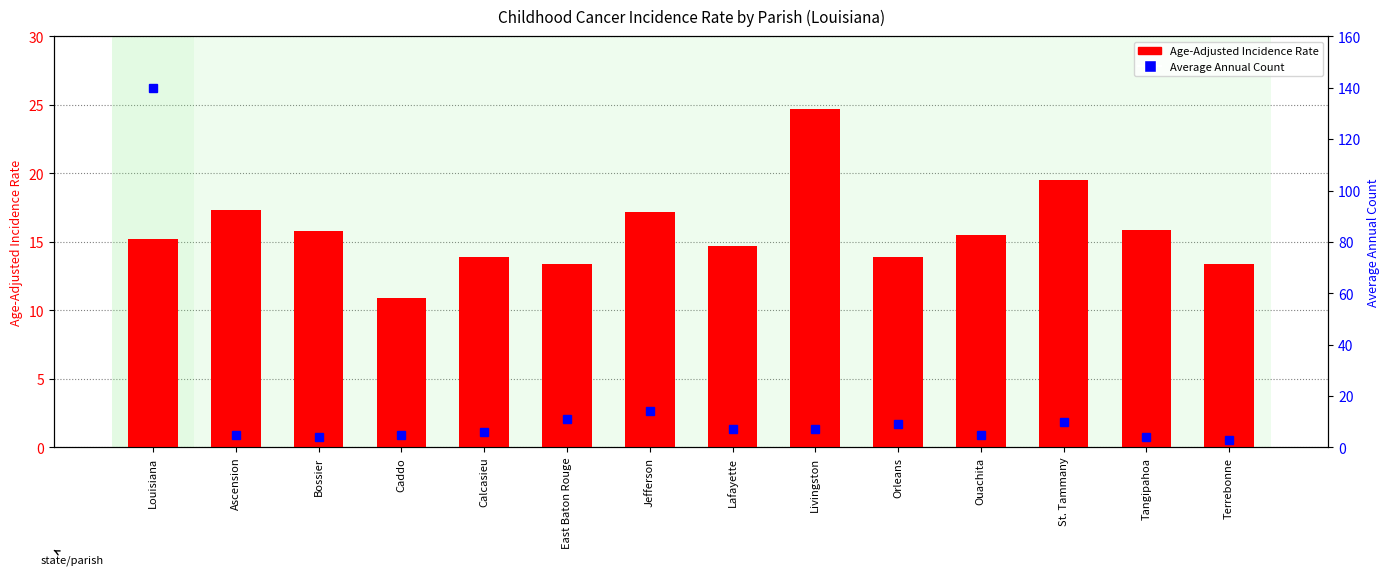

What is the total value across all series at Louisiana?

155.2